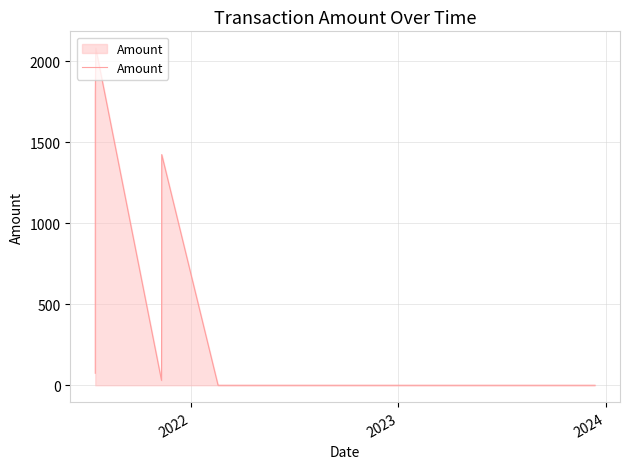

What is the difference between the maximum and minimum values?

2082.2